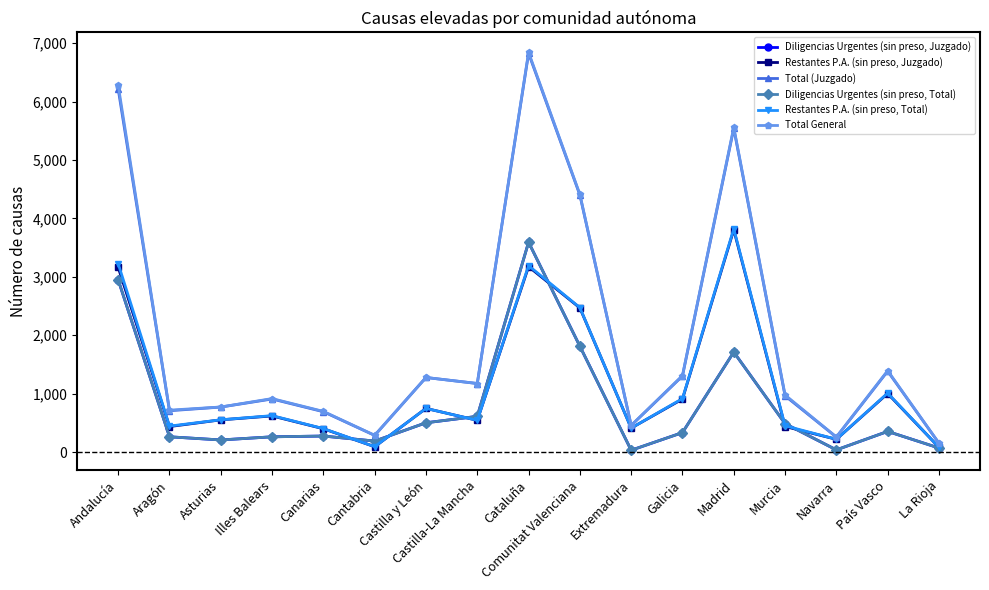

Between Castilla y León and La Rioja, which is larger?

Castilla y León